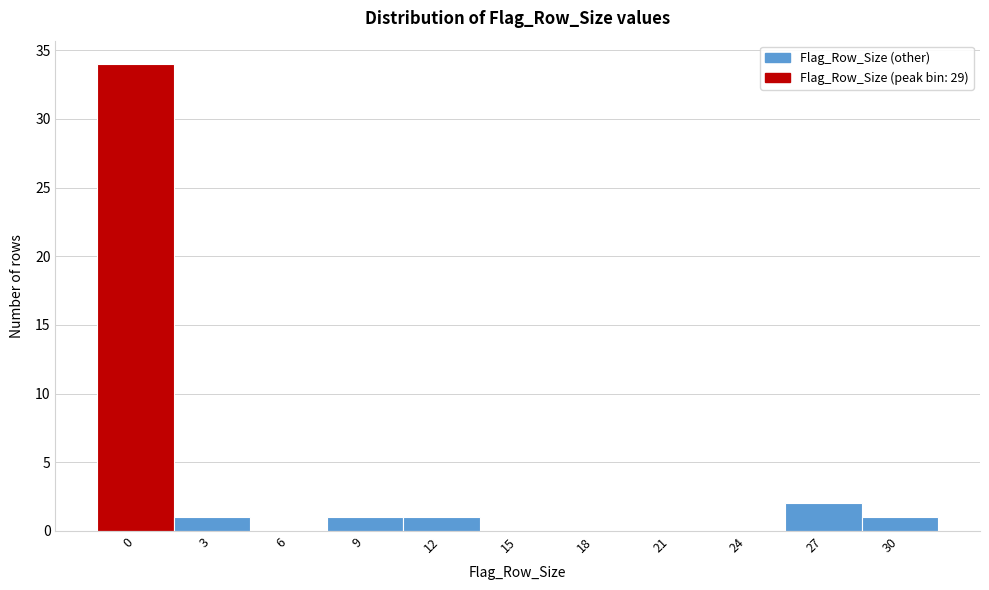

Reading right to left, extract all data points from this chart.

30=1	27=2	24=0	21=0	18=0	15=0	12=1	9=1	6=0	3=1	0=34